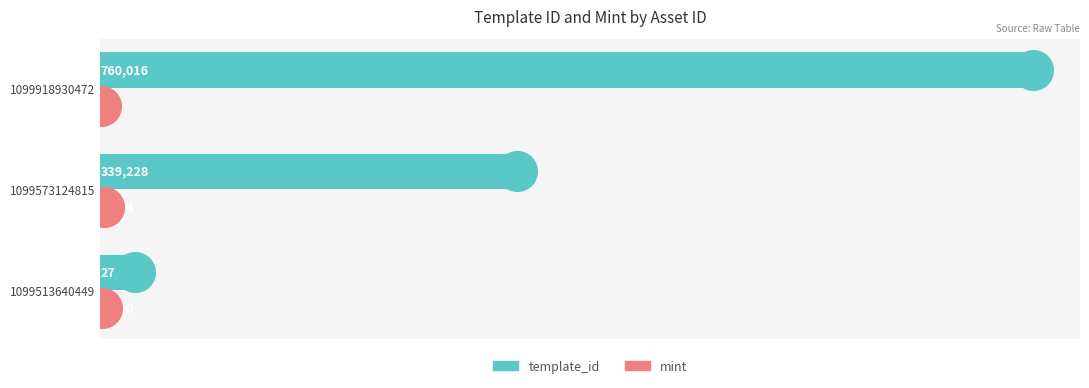

Which series reaches the minimum Y coordinate?

mint